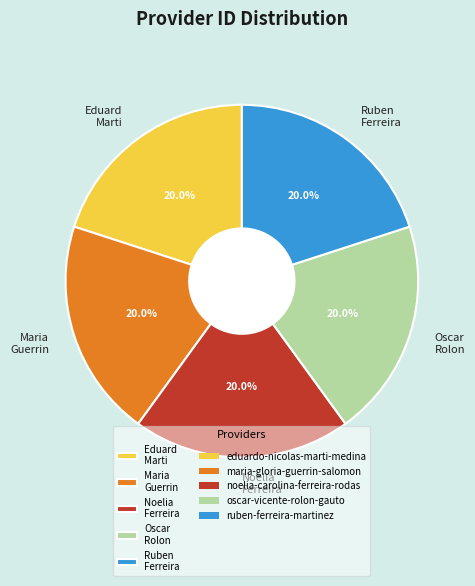

Combined, do Noelia Ferreira and Maria Guerrin account for over 50%?

No